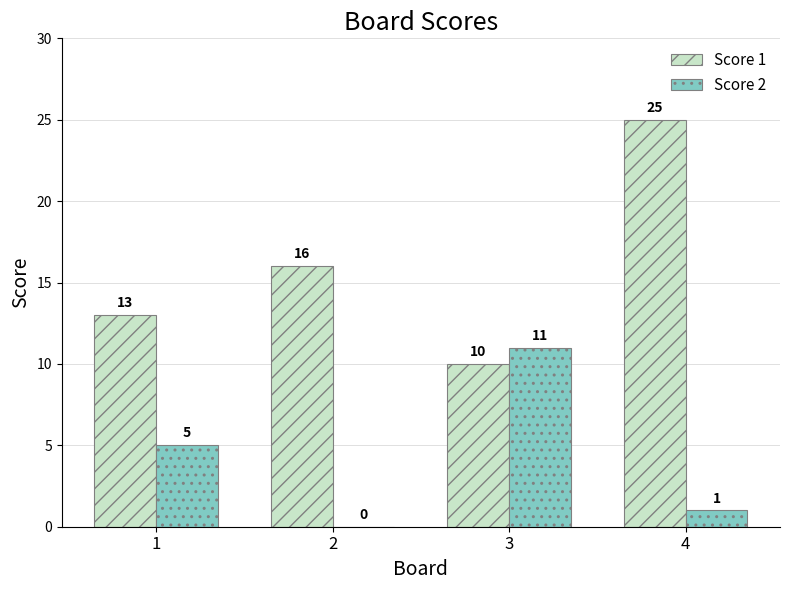

Which series has the largest total across all categories?

Score 1